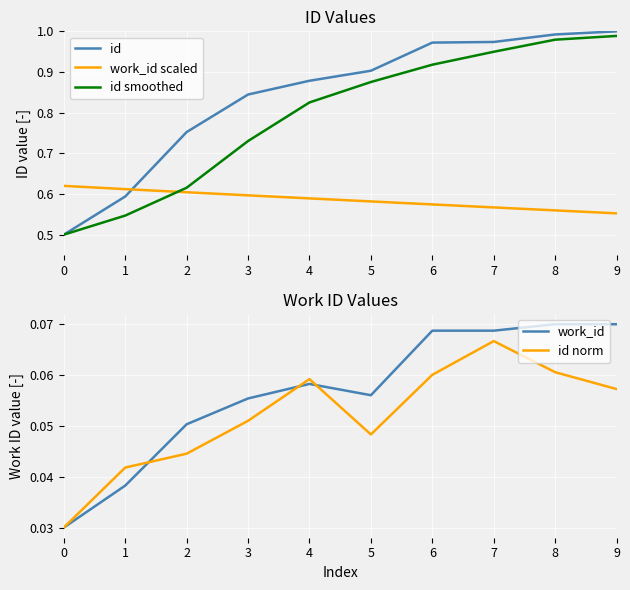

Which series has the largest total across all categories?

id